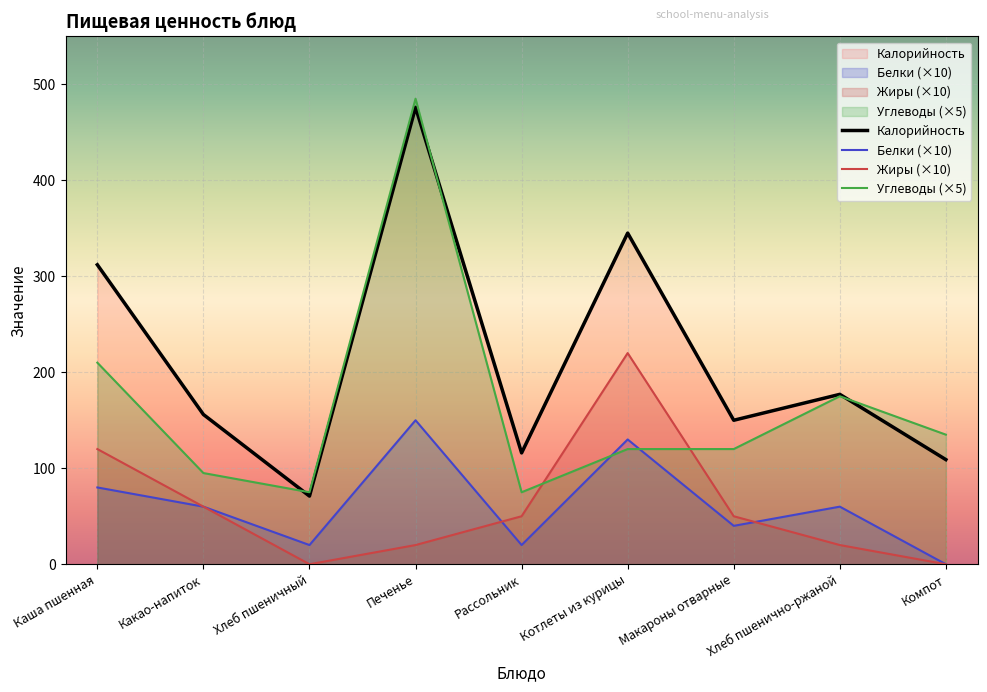

What is the total value across all series at Рассольник?

261